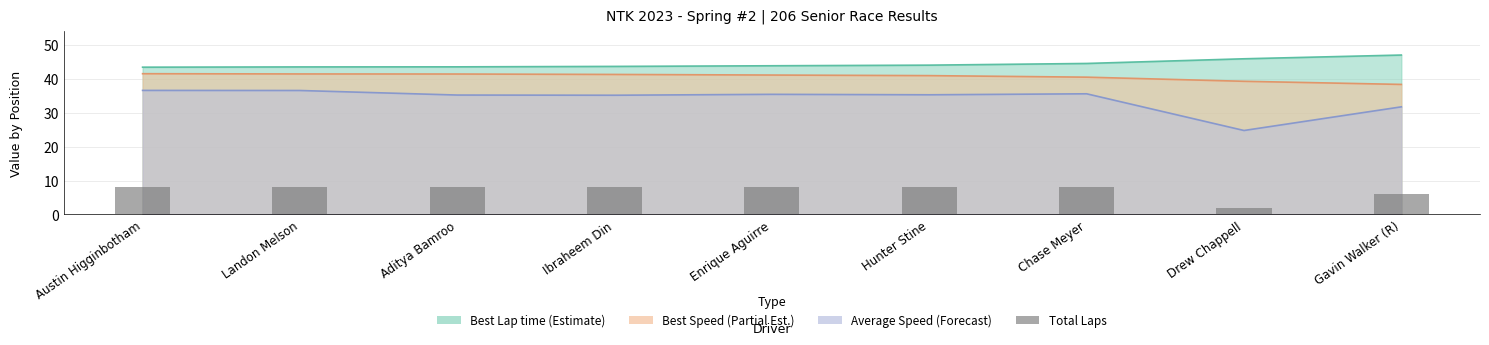

What is the label of the 1st bar from the right?

Gavin Walker (R)